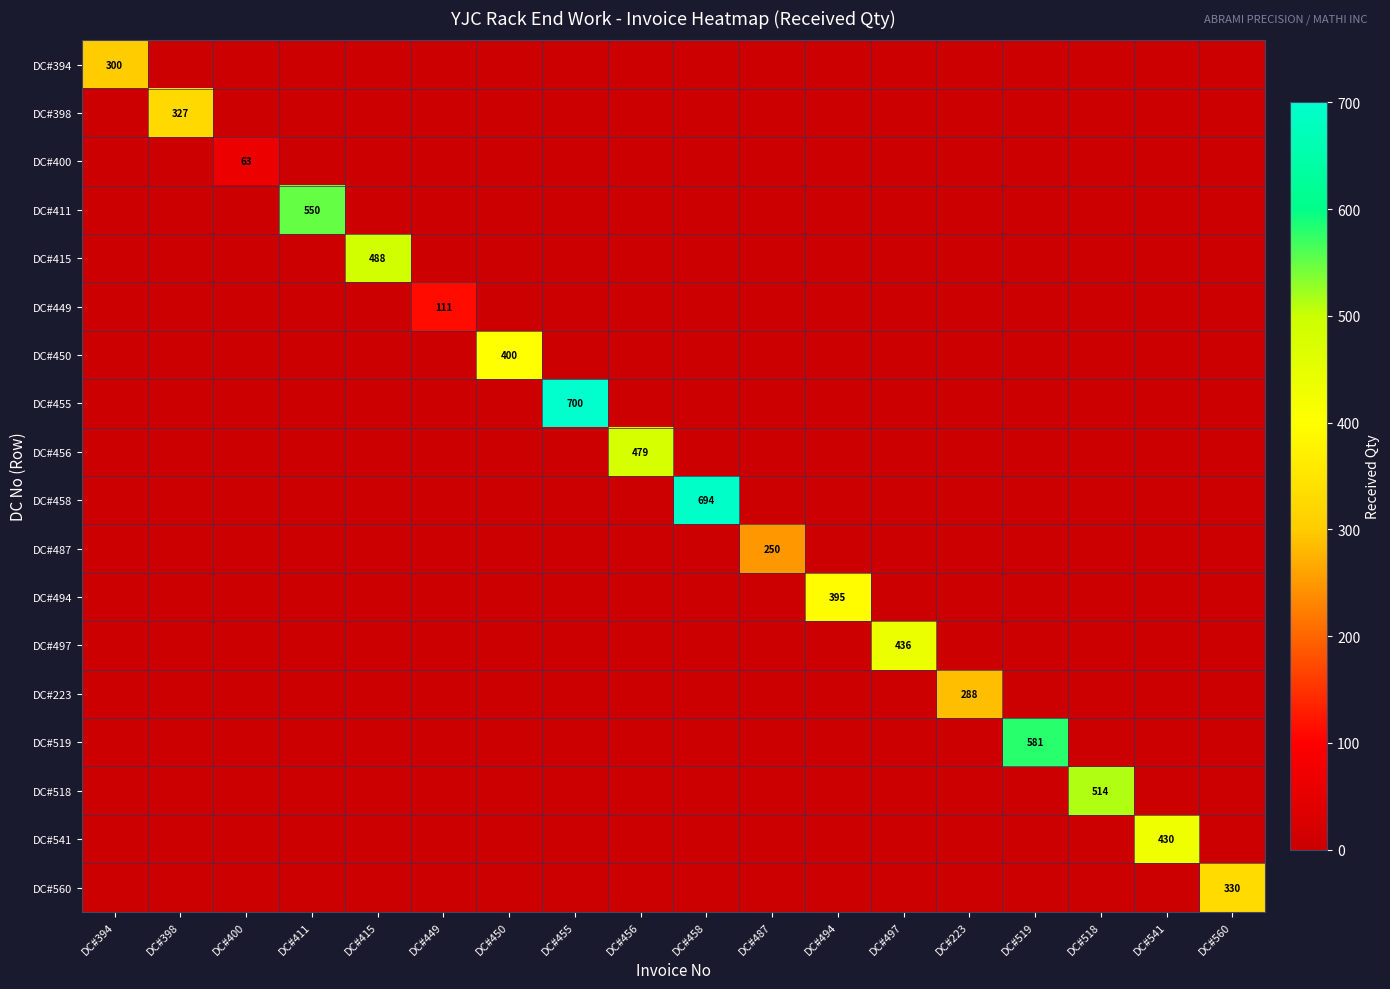

Which series has the widest spread of values?

DC#455